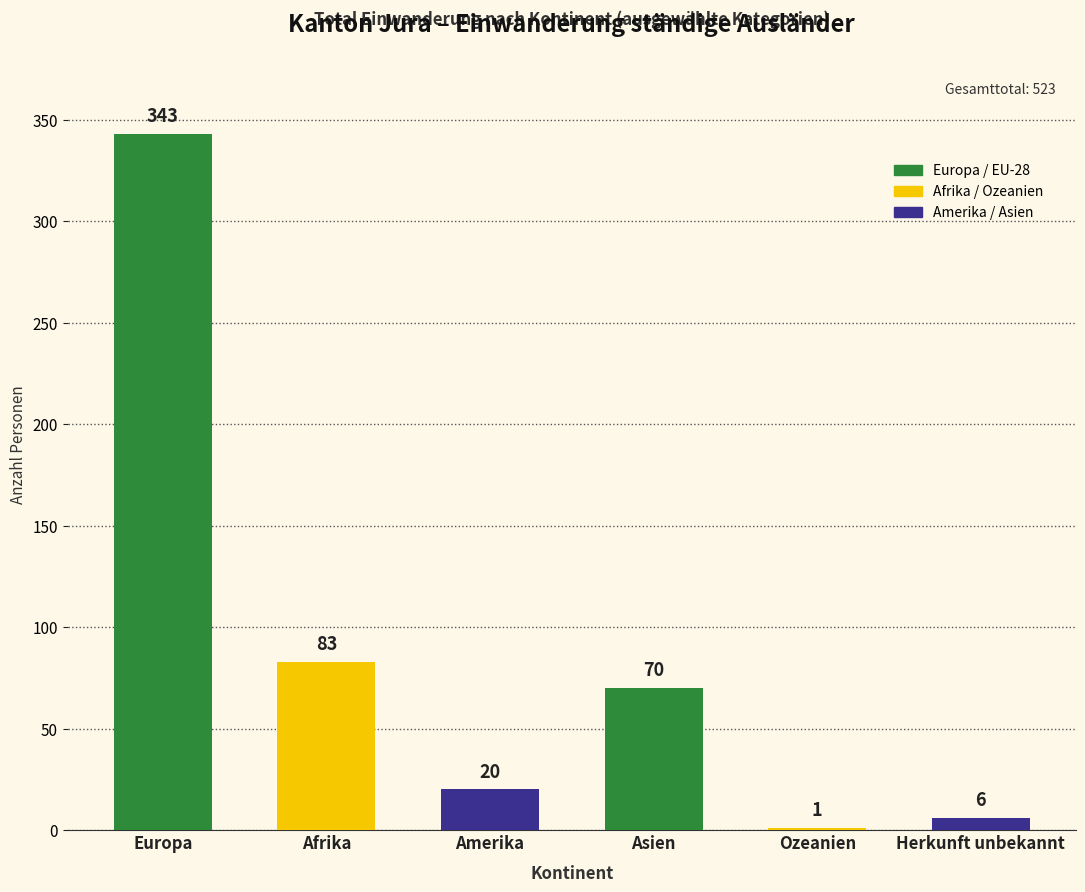

Are the bars horizontal?

No